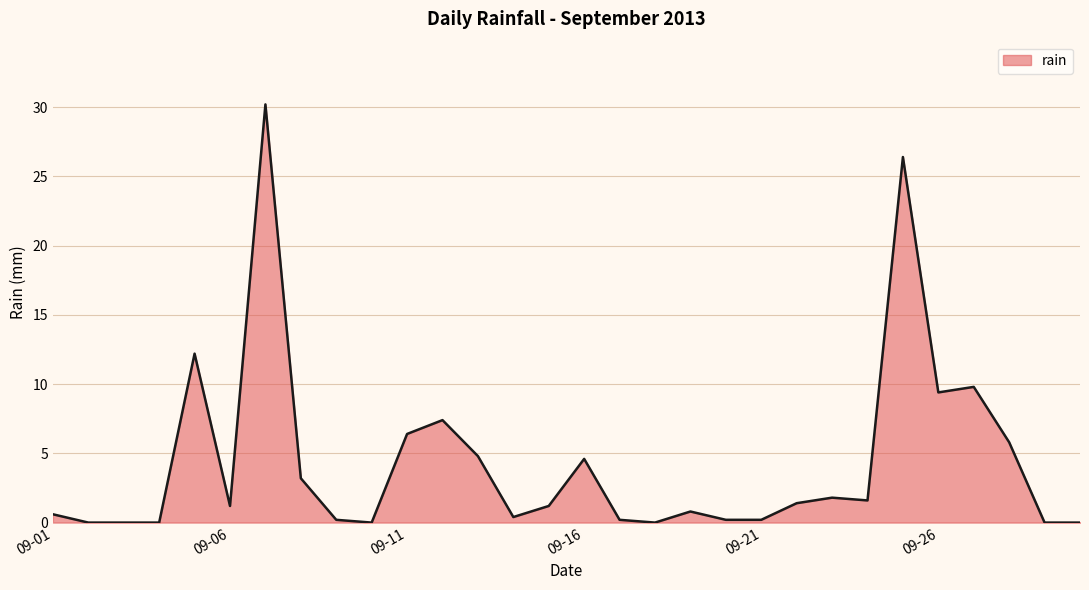

What is the difference between the maximum and minimum values?

30.2